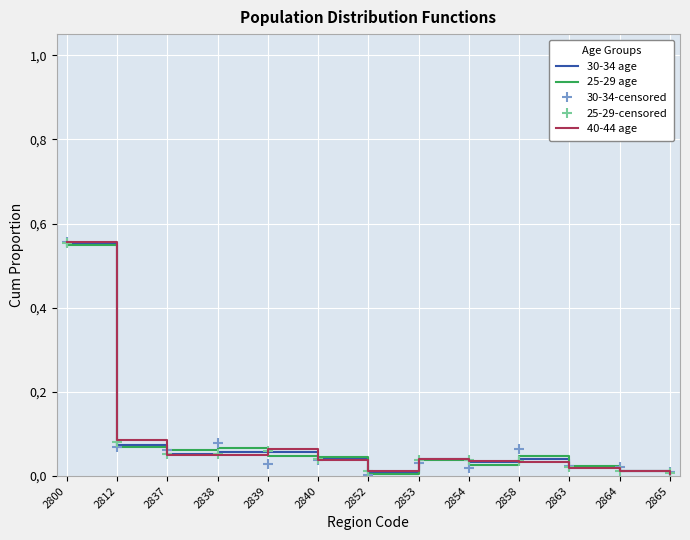

What are all the series names shown in the legend?

30-34 age, 25-29 age, 30-34-censored, 25-29-censored, 40-44 age